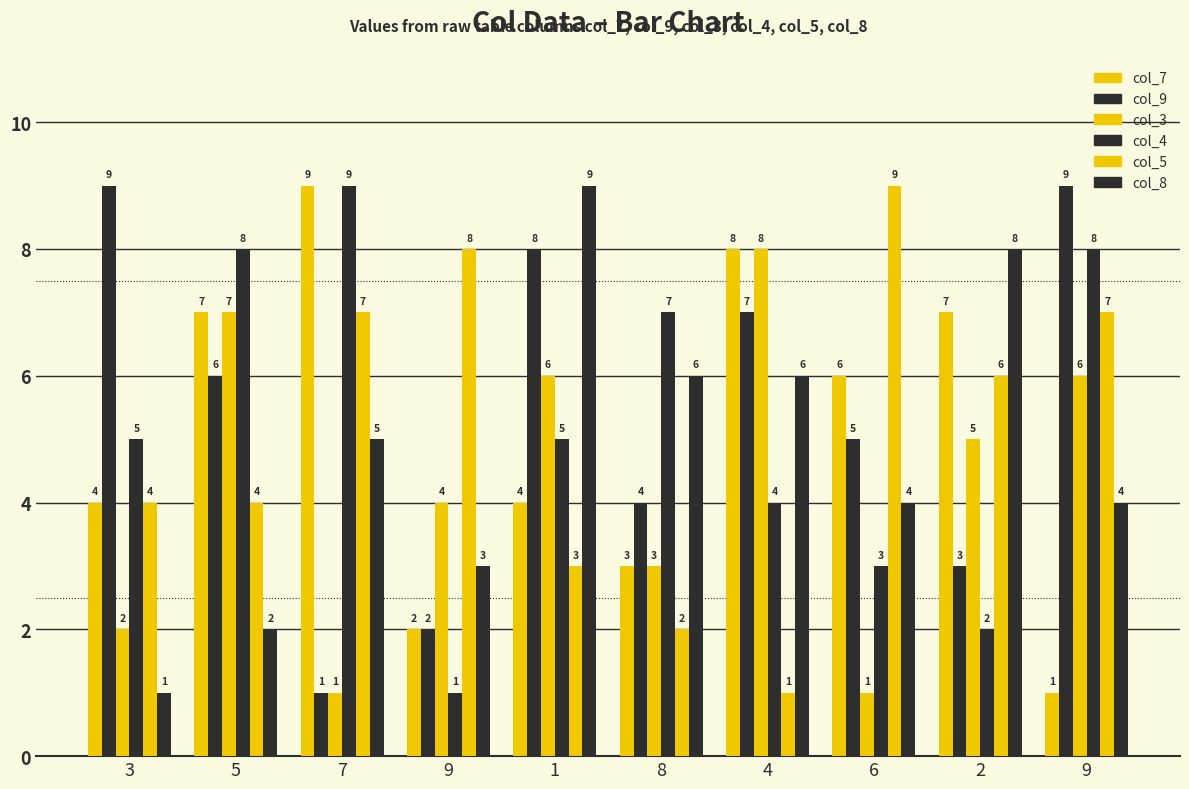

How many categories are shown in the chart?

10